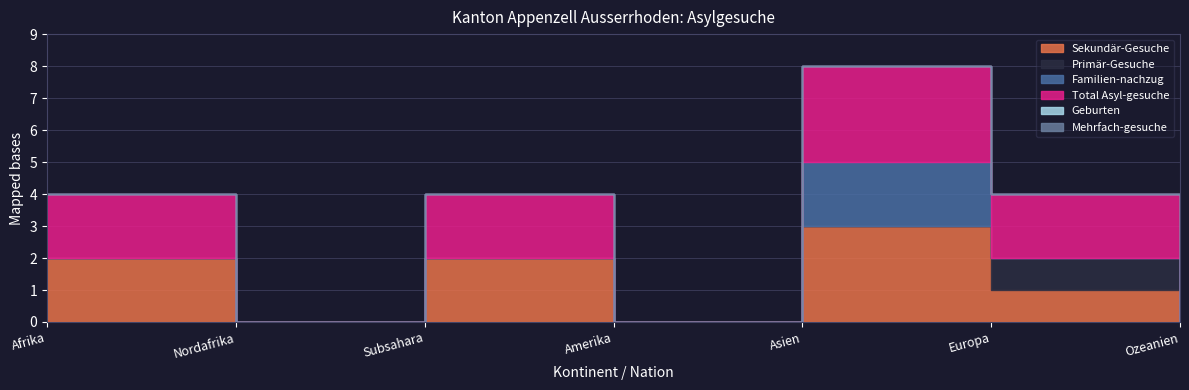

What are all the series names shown in the legend?

Sekundär-Gesuche, Primär-Gesuche, Familien-nachzug, Total Asyl-gesuche, Geburten, Mehrfach-gesuche